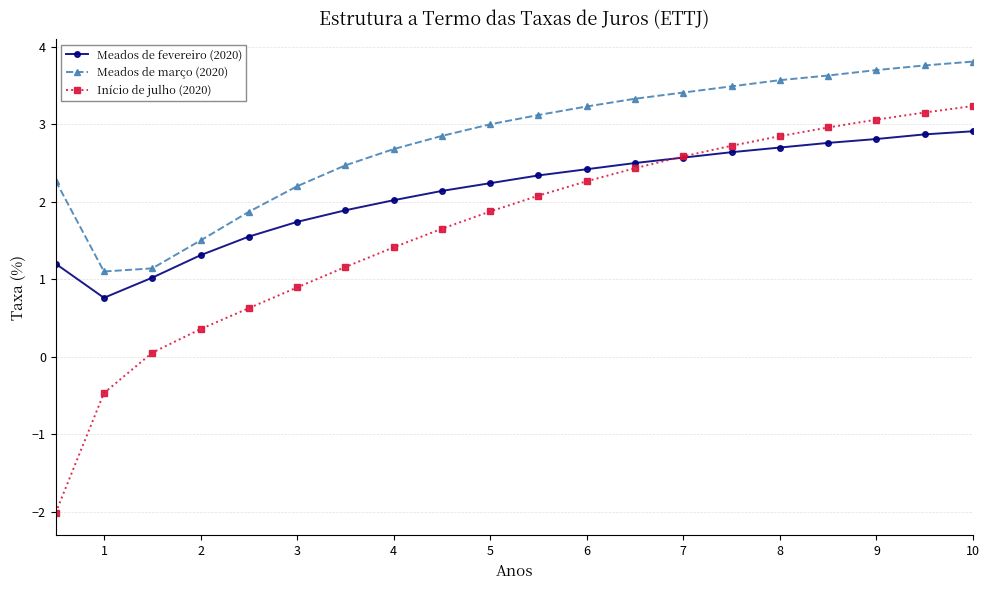

What is the minimum value for Meados de março (2020)?

1.1